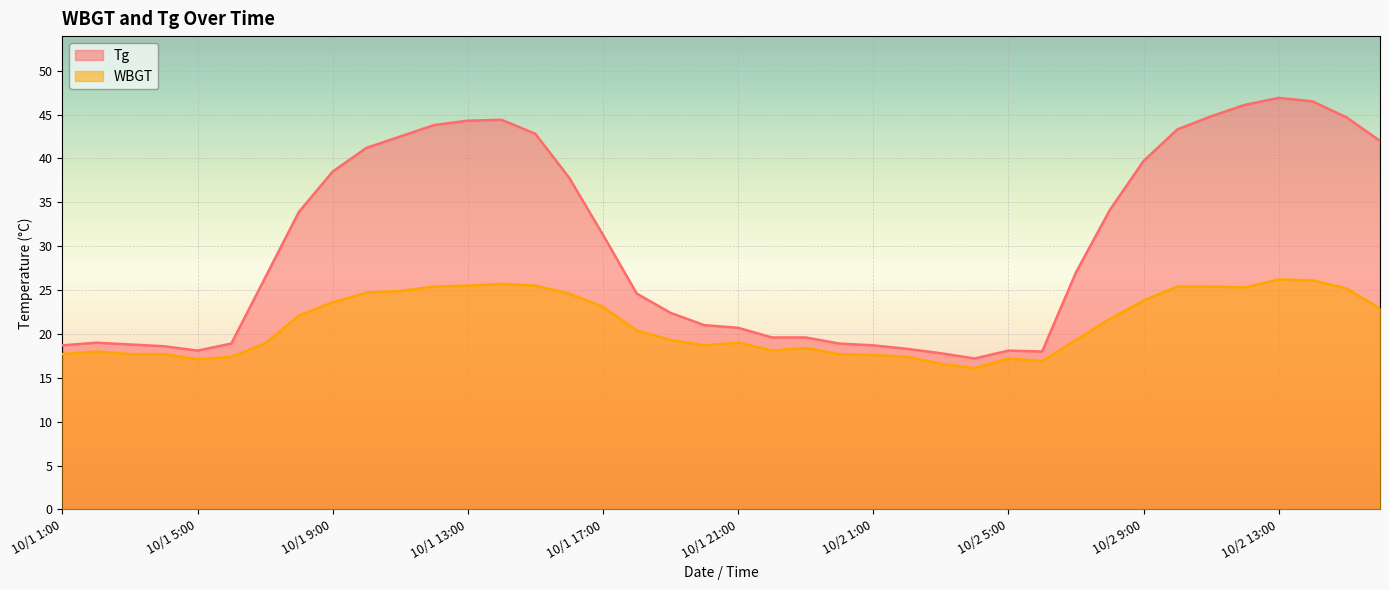

The WBGT series shows 16.1 at 10/2 4:00. True or false?

True